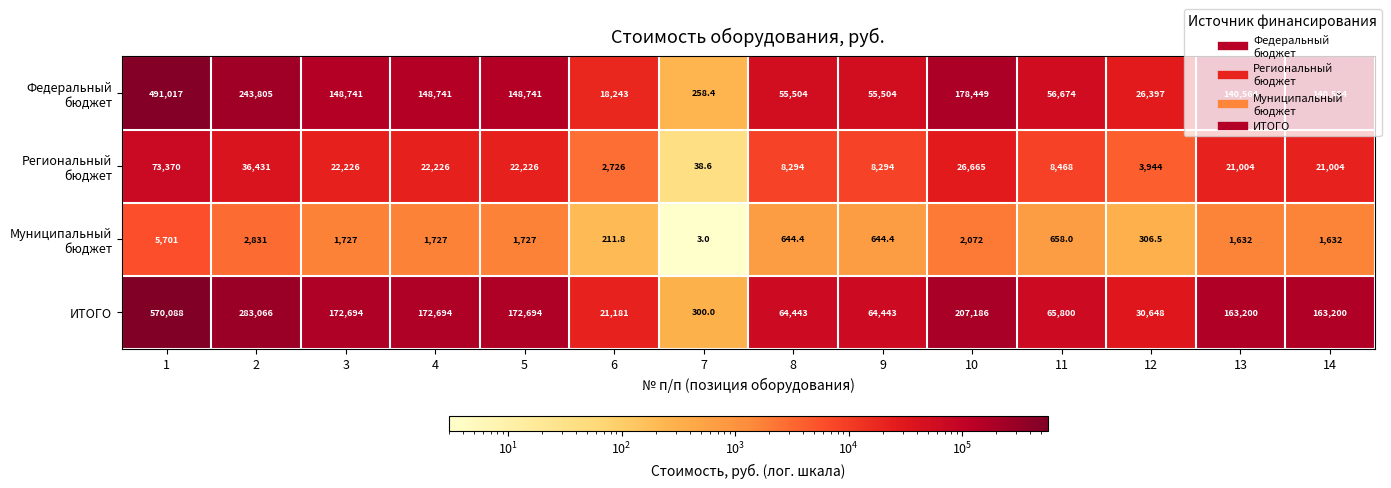

What is the smallest value displayed?

3.0